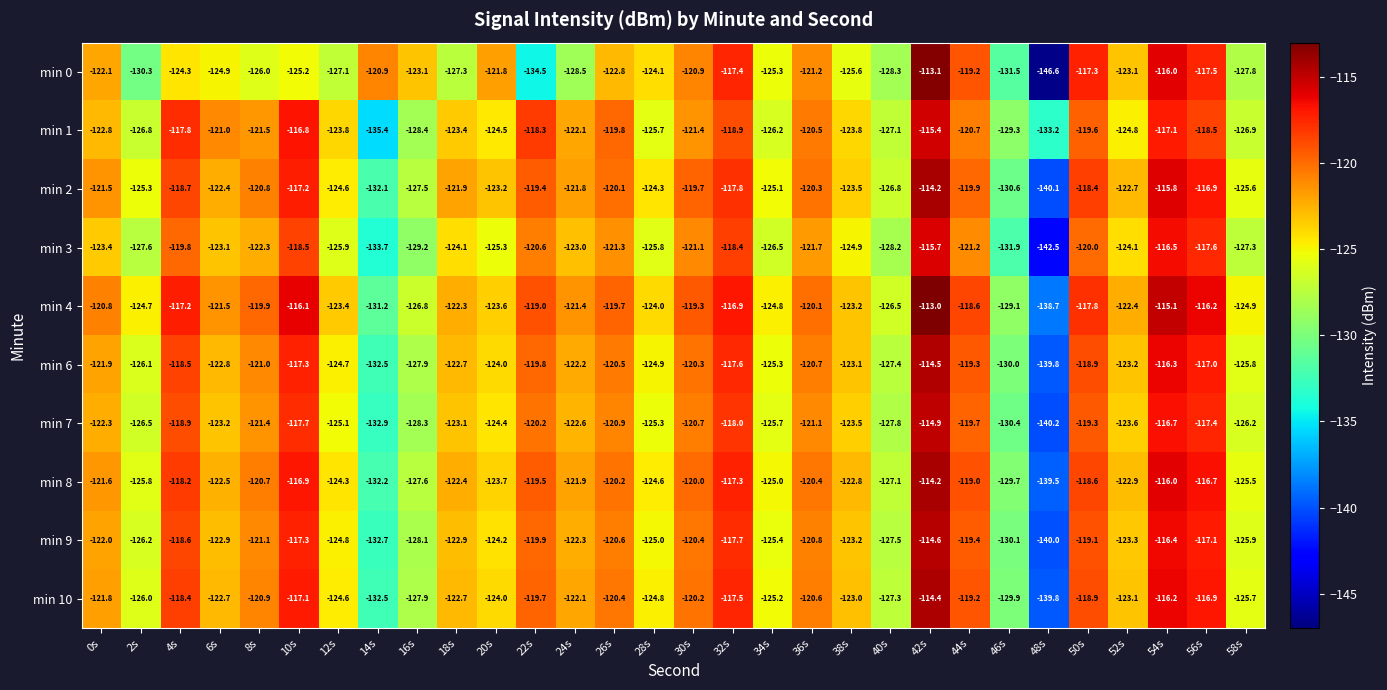

What is the sum of the min 8 values at 44s and 54s?

-235.0